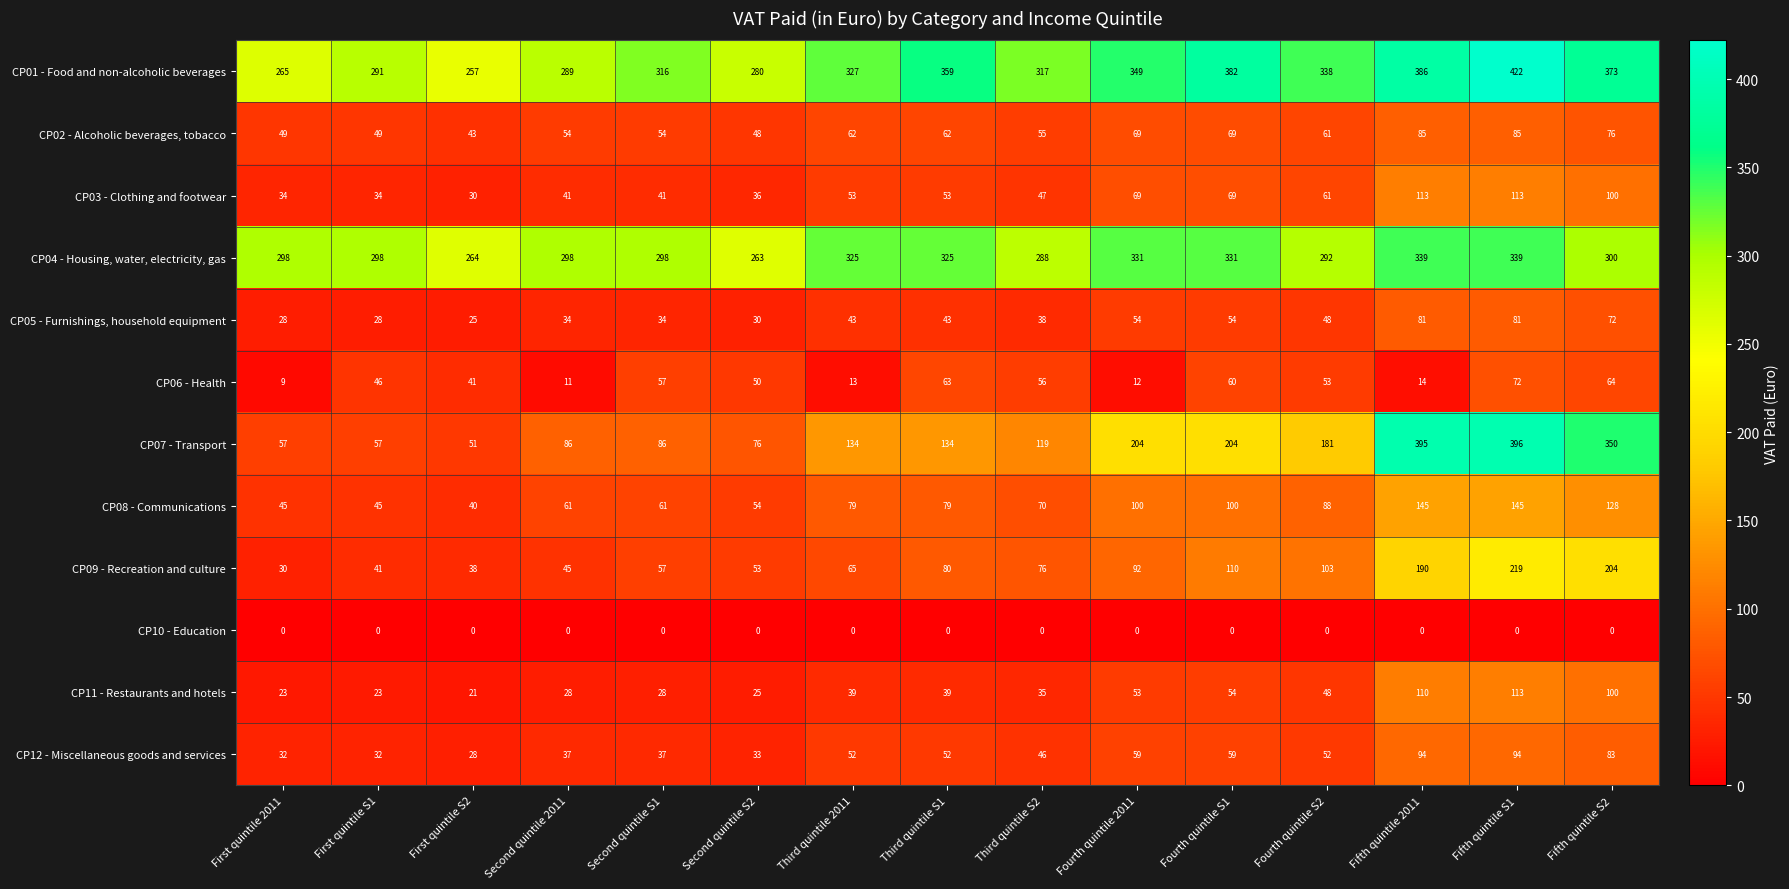

What is the approximate value of CP11 - Restaurants and hotels at First quintile S2?

21